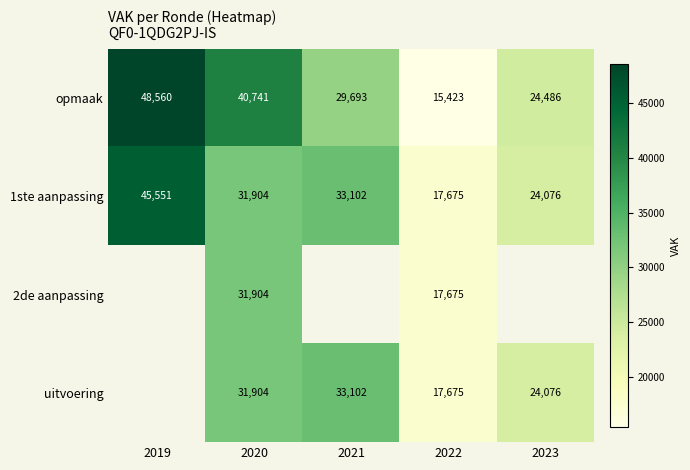

True or false: 1ste aanpassing has a value of 31904 at 2020.

True